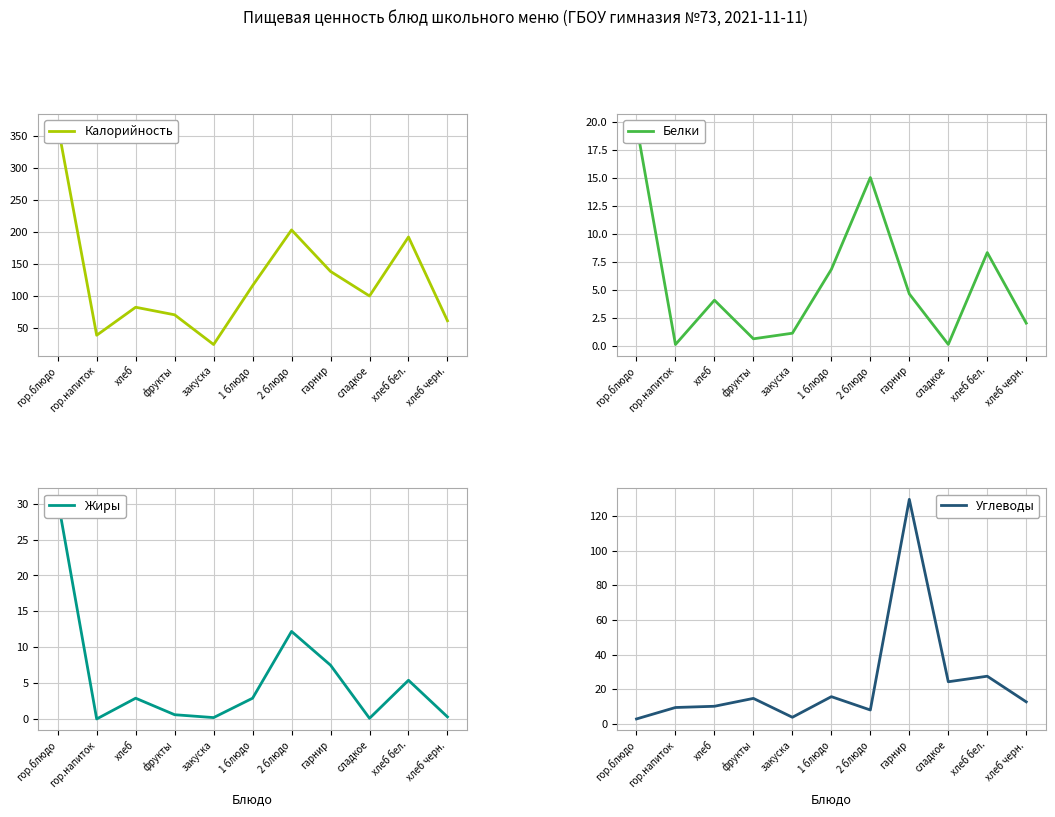

What is the total value across all series at хлеб черн.?

76.2